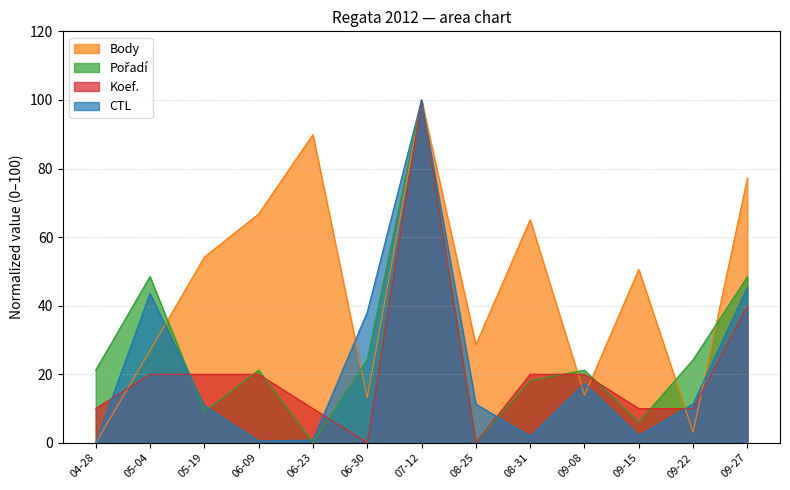

What is the maximum value for Body?

100.0